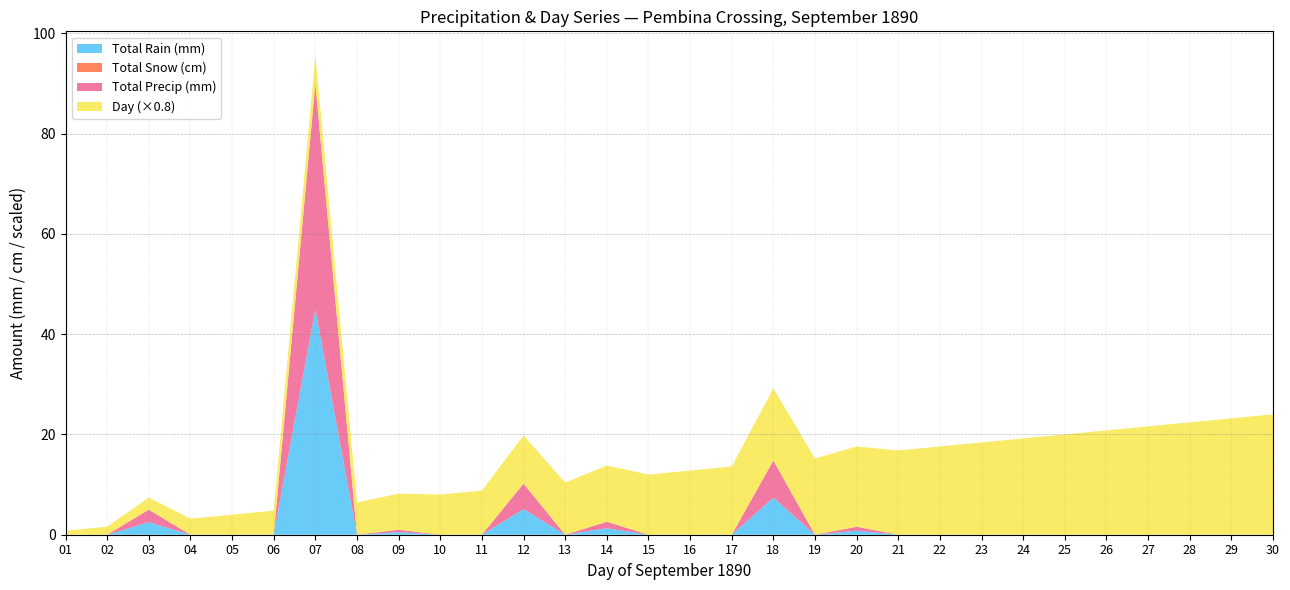

Reading left to right, list all the values displayed in this chart.

Total Rain (mm): 0.0	0.0	2.5	0.0	0.0	0.0	45.0	0.0	0.5	0.0	0.0	5.1	0.0	1.3	0.0	0.0	0.0	7.4	0.0	0.8	0.0	0.0	0.0	0.0	0.0	0.0	0.0	0.0	0.0	0.0
Total Snow (cm): 0.0	0.0	0.0	0.0	0.0	0.0	0.0	0.0	0.0	0.0	0.0	0.0	0.0	0.0	0.0	0.0	0.0	0.0	0.0	0.0	0.0	0.0	0.0	0.0	0.0	0.0	0.0	0.0	0.0	0.0
Total Precip (mm): 0.0	0.0	2.5	0.0	0.0	0.0	45.0	0.0	0.5	0.0	0.0	5.1	0.0	1.3	0.0	0.0	0.0	7.4	0.0	0.8	0.0	0.0	0.0	0.0	0.0	0.0	0.0	0.0	0.0	0.0
Day: 1.0	2.0	3.0	4.0	5.0	6.0	7.0	8.0	9.0	10.0	11.0	12.0	13.0	14.0	15.0	16.0	17.0	18.0	19.0	20.0	21.0	22.0	23.0	24.0	25.0	26.0	27.0	28.0	29.0	30.0